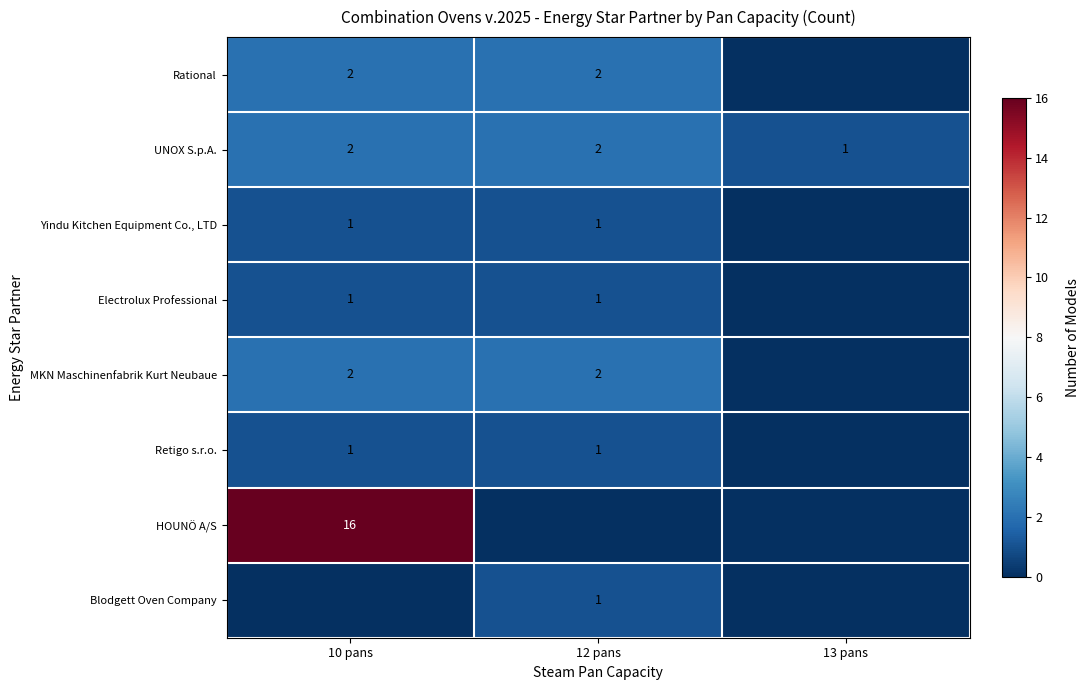

The value of MKN Maschinenfabrik Kurt Neubaue at 10 pans is 3. True or false?

False